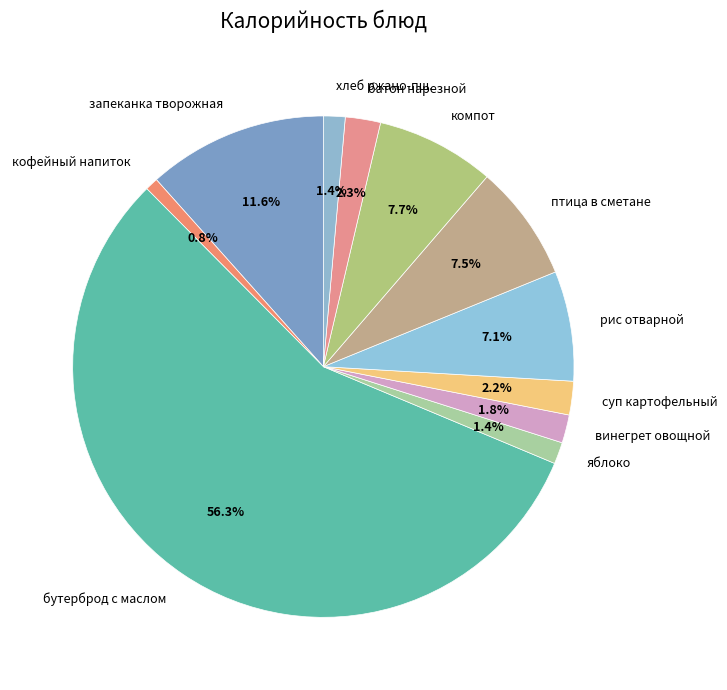

Which slice is the smallest?

кофейный напиток